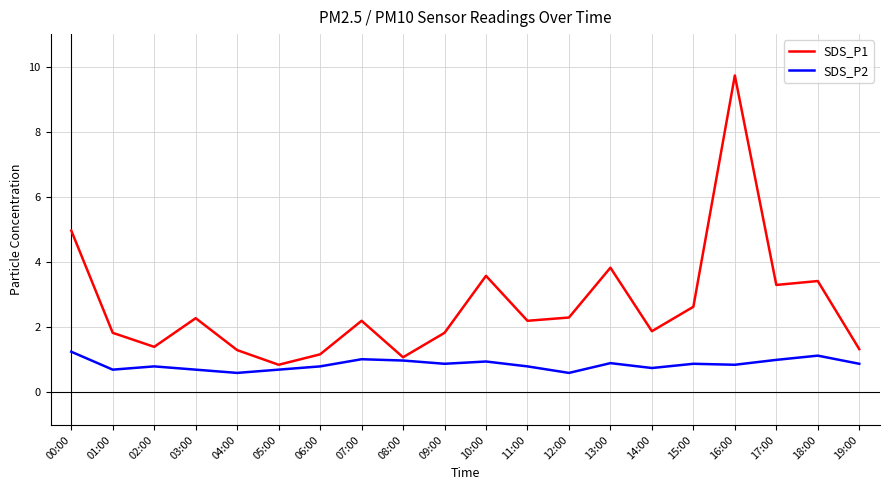

List the series in order of their peak value, lowest first.

SDS_P2, SDS_P1